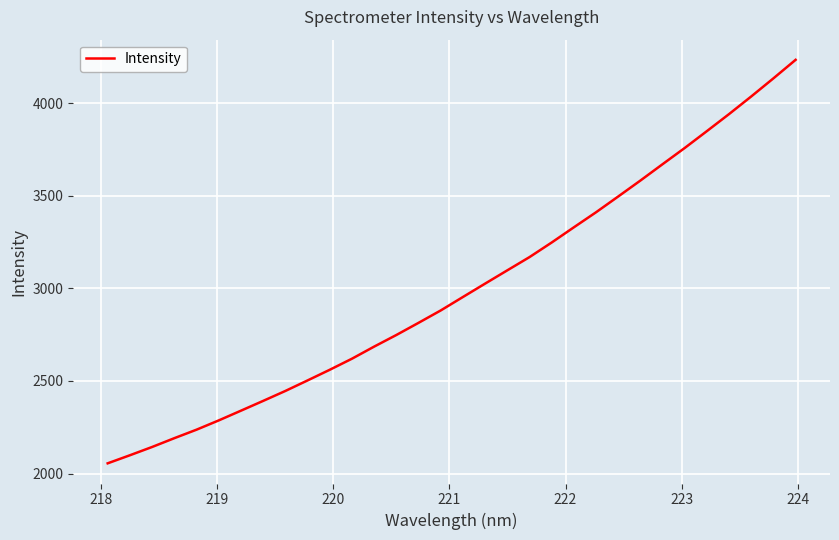

What is the smallest value displayed?

2055.1